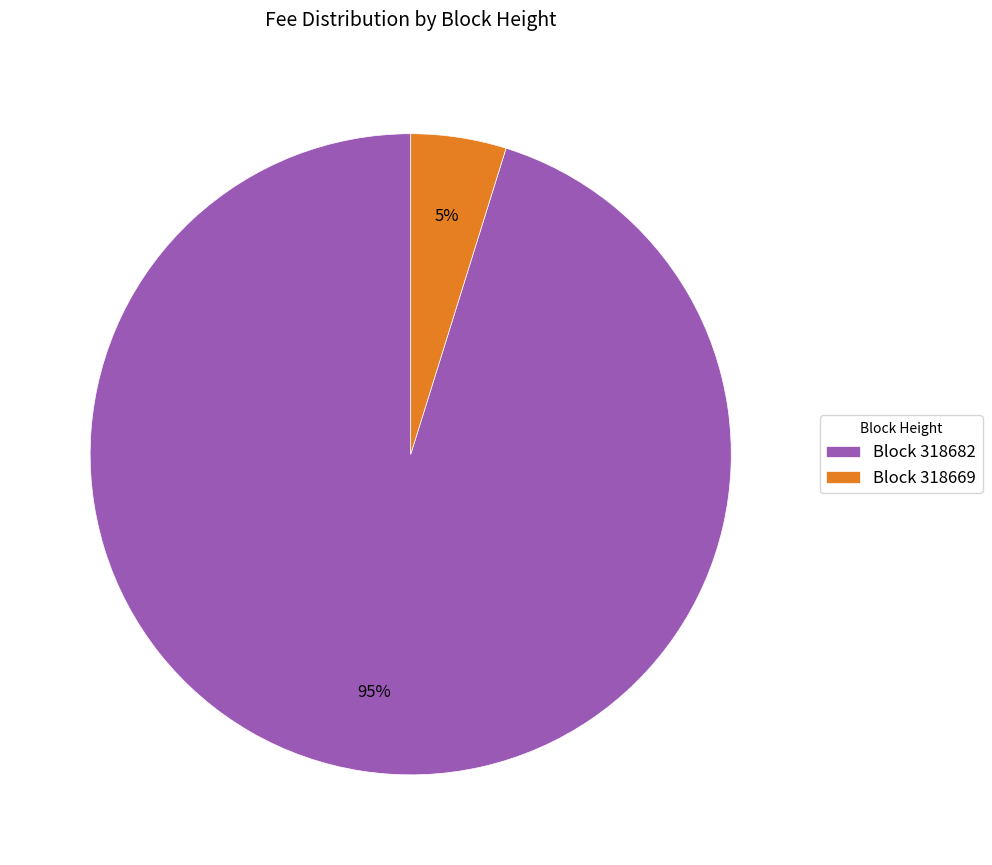

How many slices are in this pie chart?

2